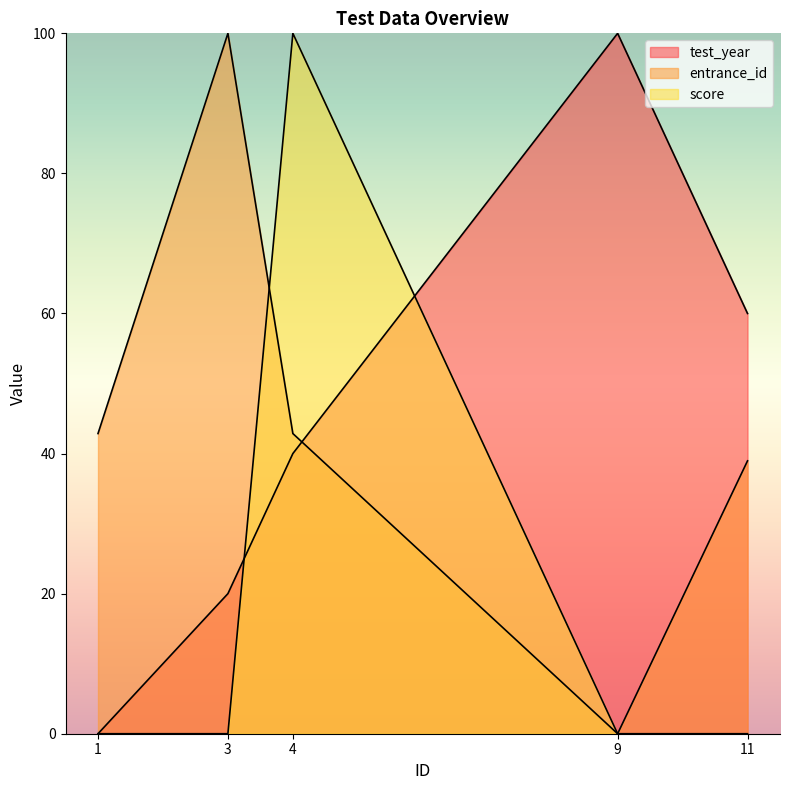

Between which two adjacent categories do score and test_year first intersect?

3 and 4